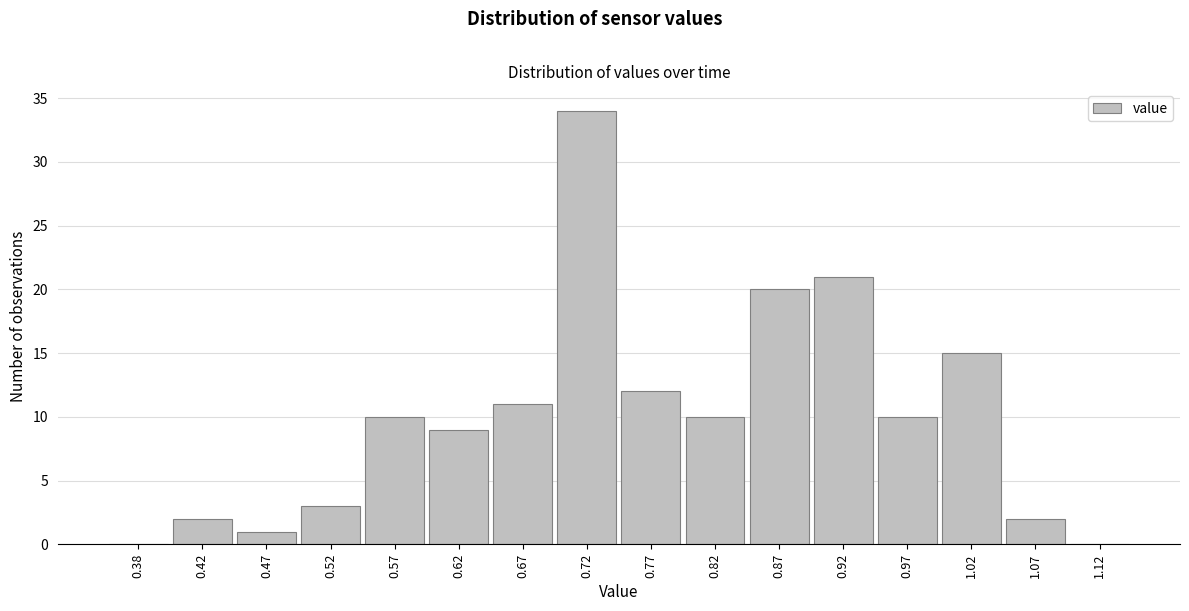

Reading left to right, transcribe this chart: for each bar, give the range it covers on the x-axis and its height. The values are not printed on the chart, so give them approximately, as read against the axis.

0.35 to 0.40: 0
0.40 to 0.45: 2
0.45 to 0.50: 1
0.50 to 0.55: 3
0.55 to 0.60: 10
0.60 to 0.65: 9
0.65 to 0.70: 11
0.70 to 0.75: 34
0.75 to 0.80: 12
0.80 to 0.85: 10
0.85 to 0.90: 20
0.90 to 0.95: 21
0.95 to 1.00: 10
1.00 to 1.05: 15
1.05 to 1.10: 2
1.10 to 1.15: 0